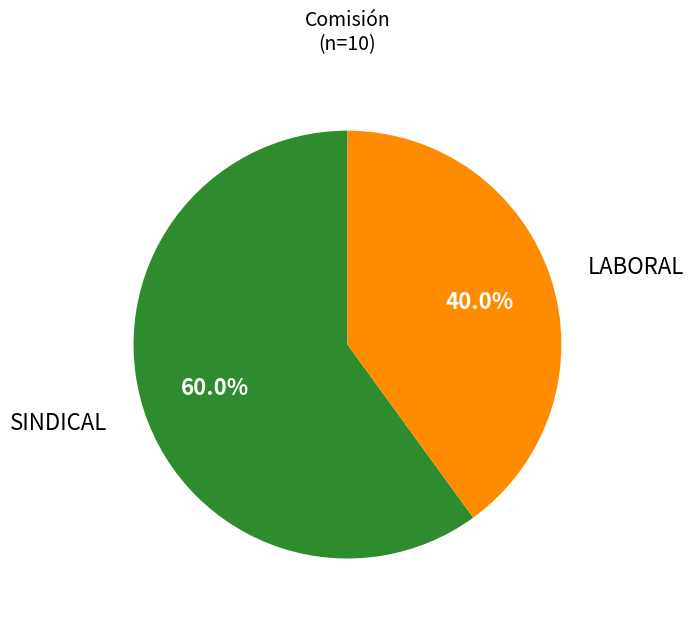

Which slice is the largest?

SINDICAL